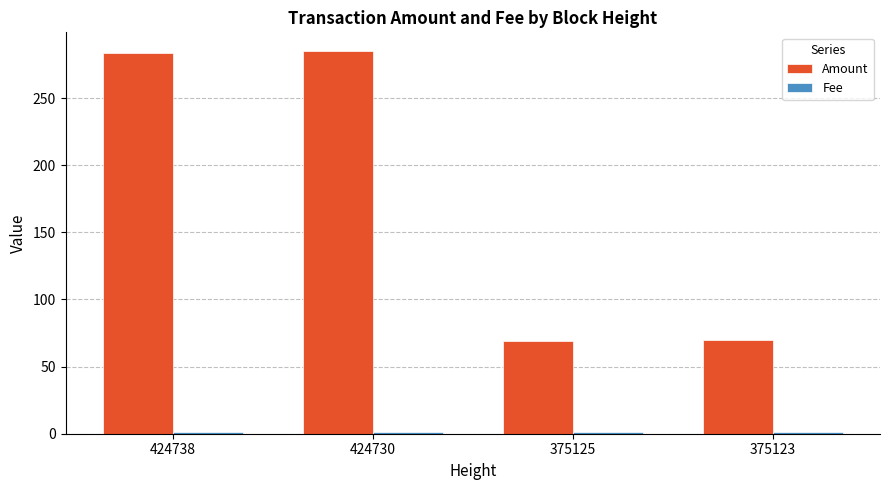

At how many categories does at least one series exceed 54?

4